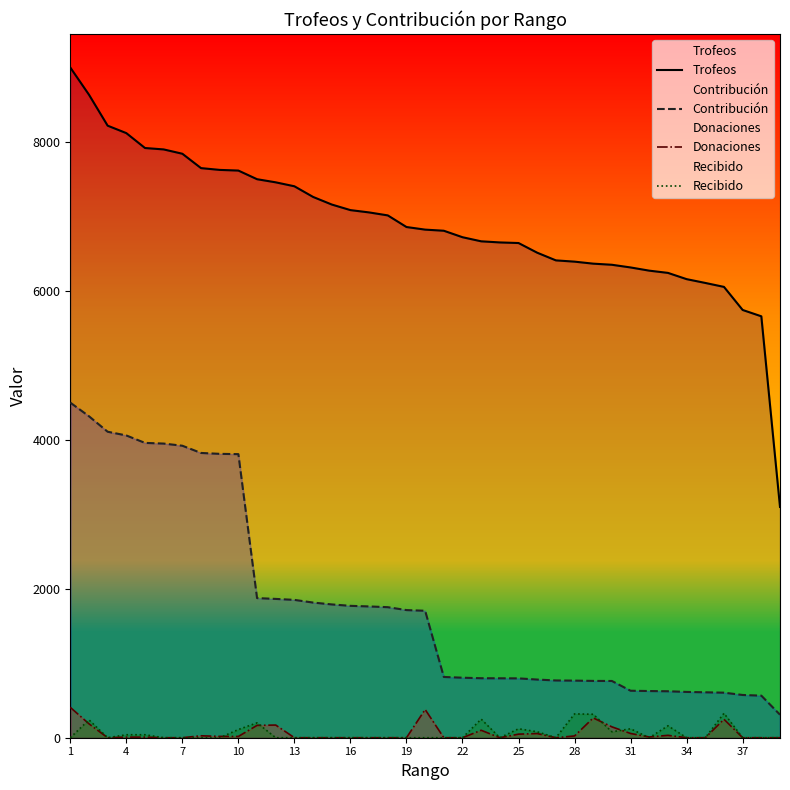

List the series in order of their peak value, lowest first.

Recibido, Donaciones, Contribución, Trofeos